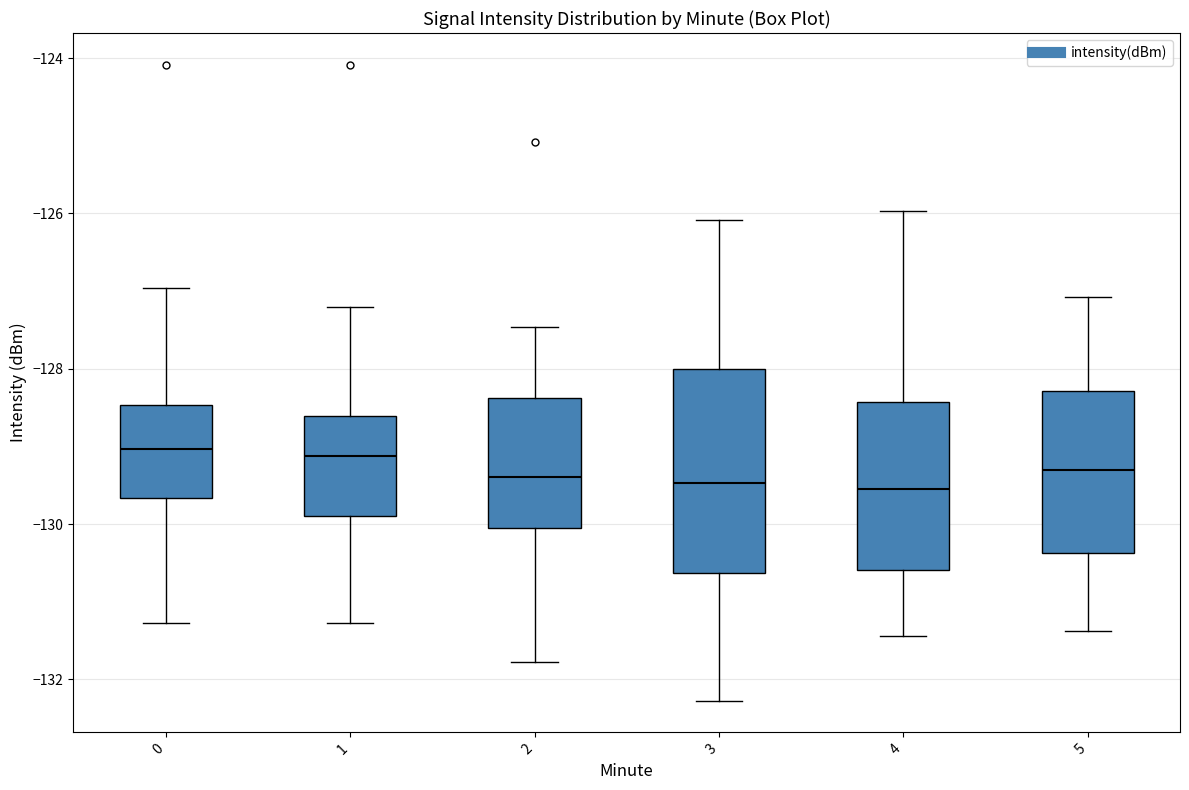

Comparing the boxes themselves (not the whiskers), which one is the tallest?

3